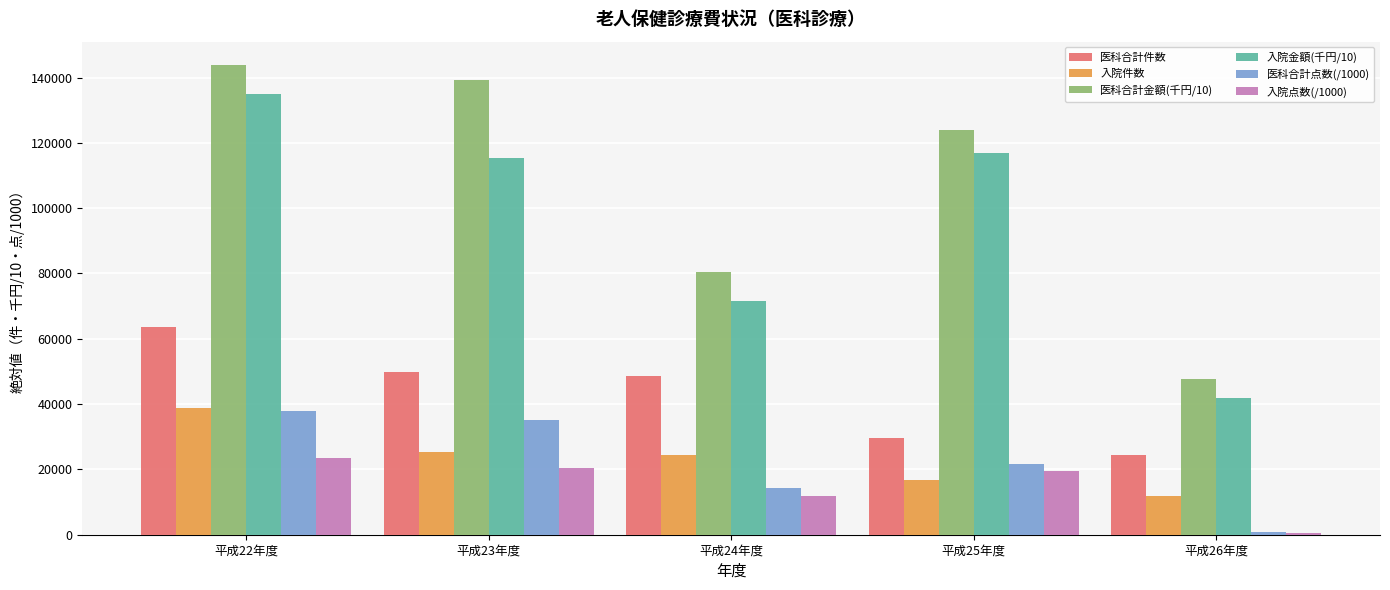

Rank the categories by 医科合計金額(千円/10) value from lowest to highest.

平成26年度, 平成24年度, 平成25年度, 平成23年度, 平成22年度